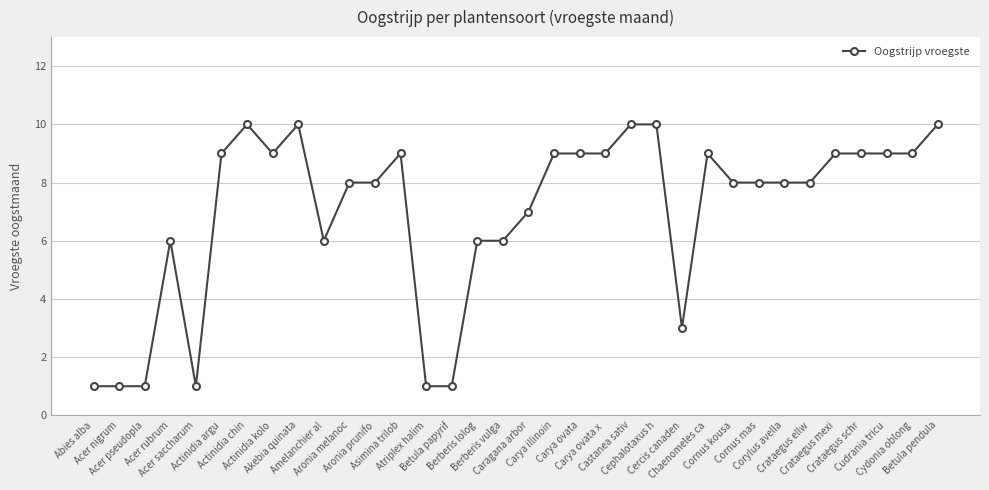

What is the sum of the values at Berberis lolog and Crataegus mexi?

15